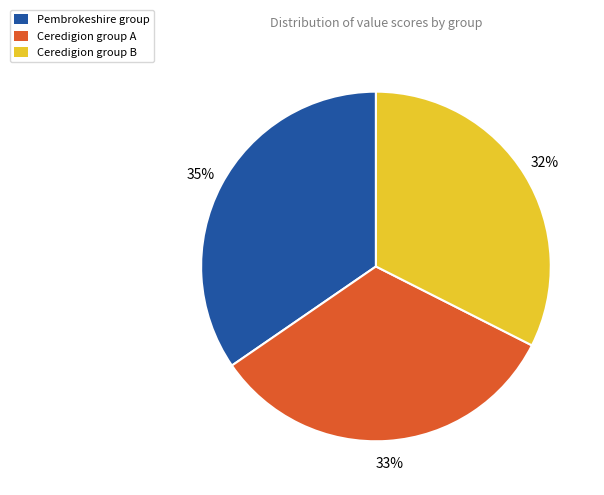

To the nearest percent, what is the difference between the Ceredigion group A and Pembrokeshire group slice percentages?

2%